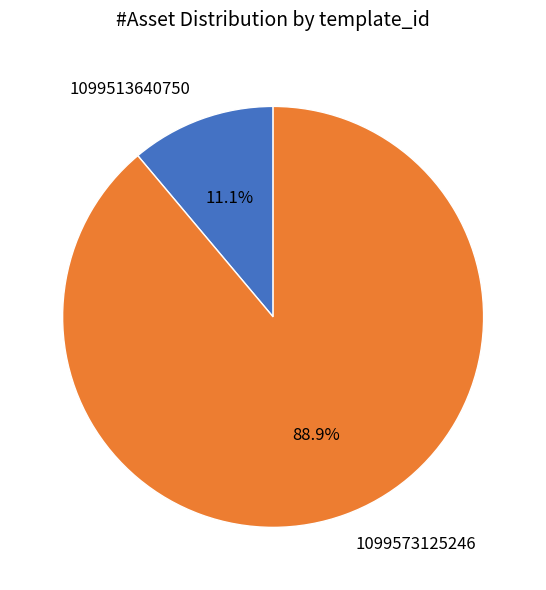

How many slices are in this pie chart?

2